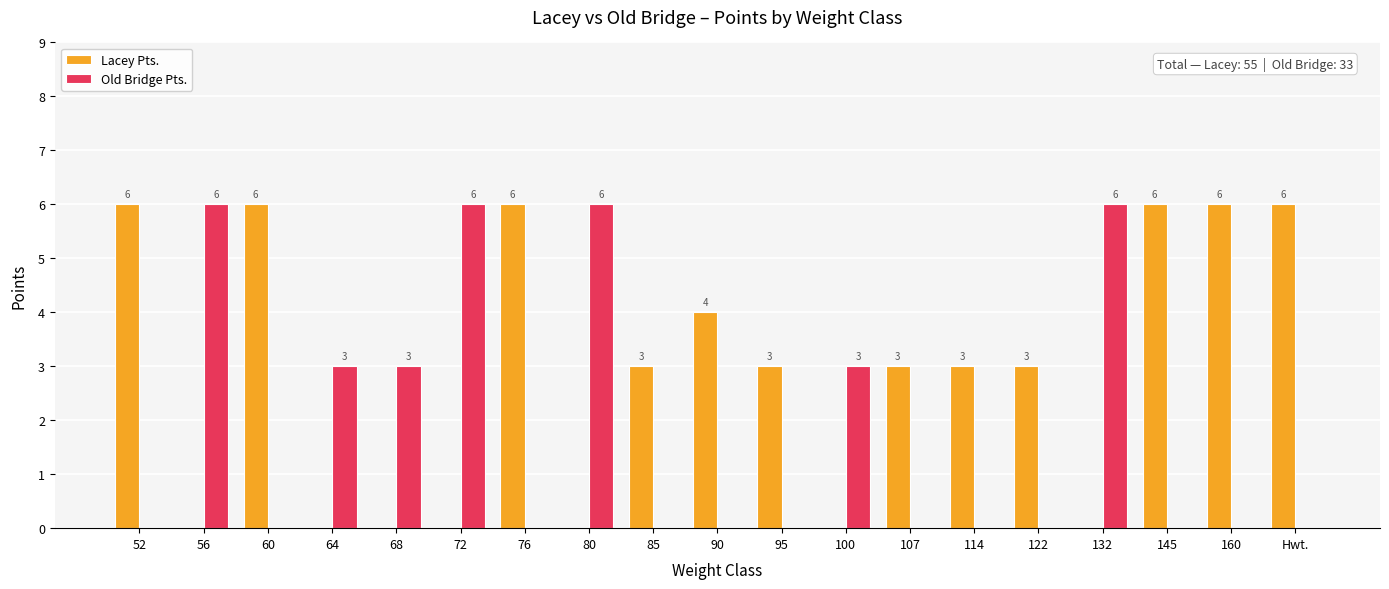

Which series changed the most between 107 and 145?

Lacey Pts.